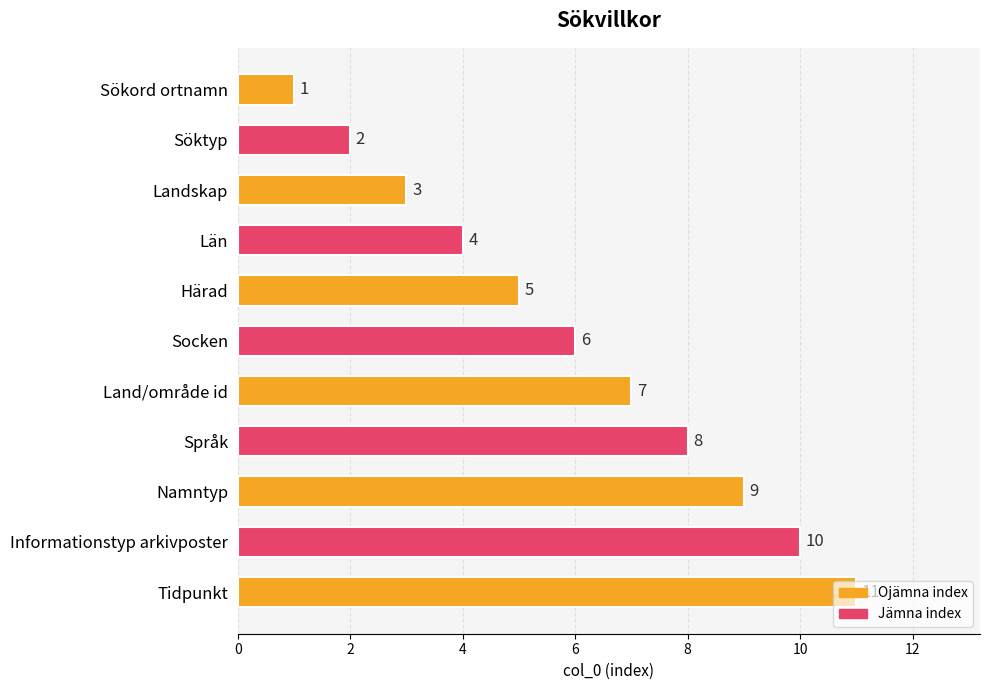

What is the label of the 1st bar from the bottom?

Tidpunkt